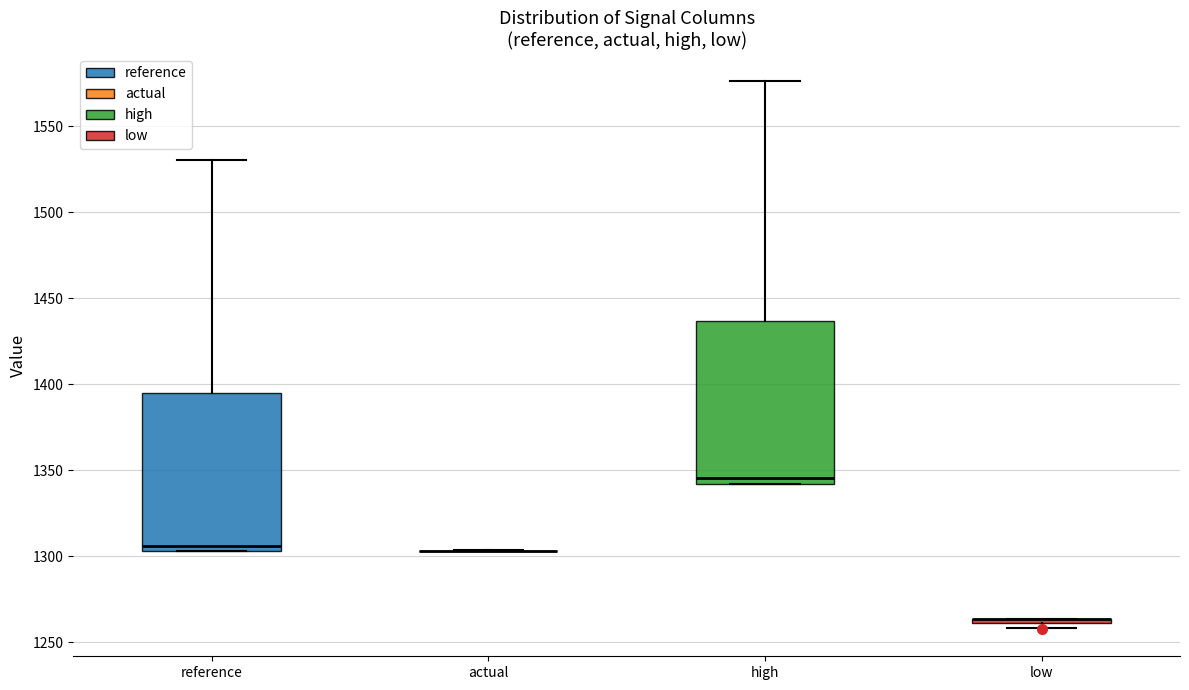

Where is the lower edge of the box for low on the y-axis? The values are not printed on the chart, so give them approximately, as read against the axis.

1260